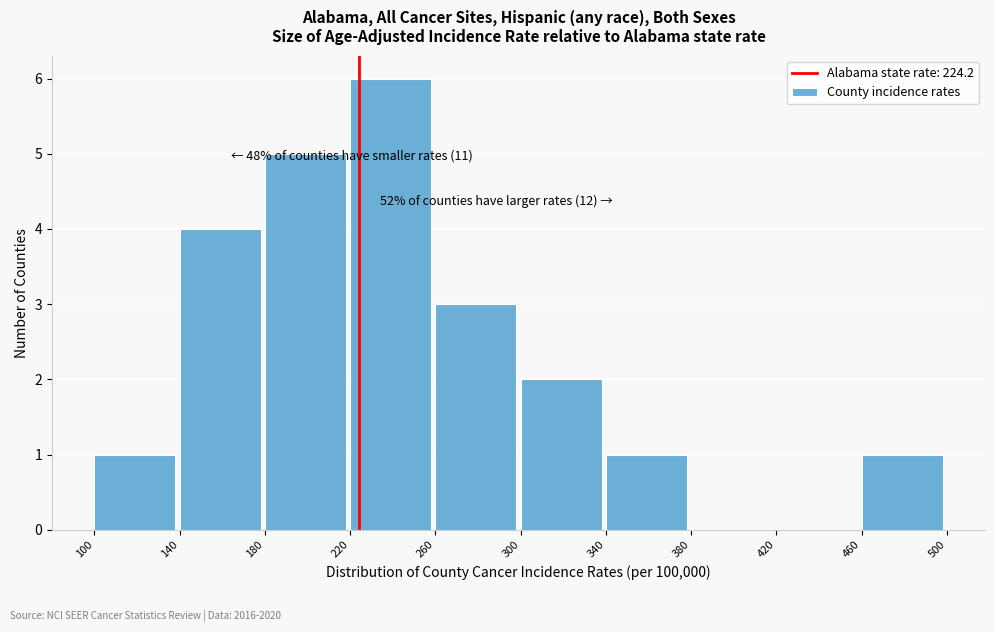

Which range on the x-axis has the tallest bar?

220 to 260